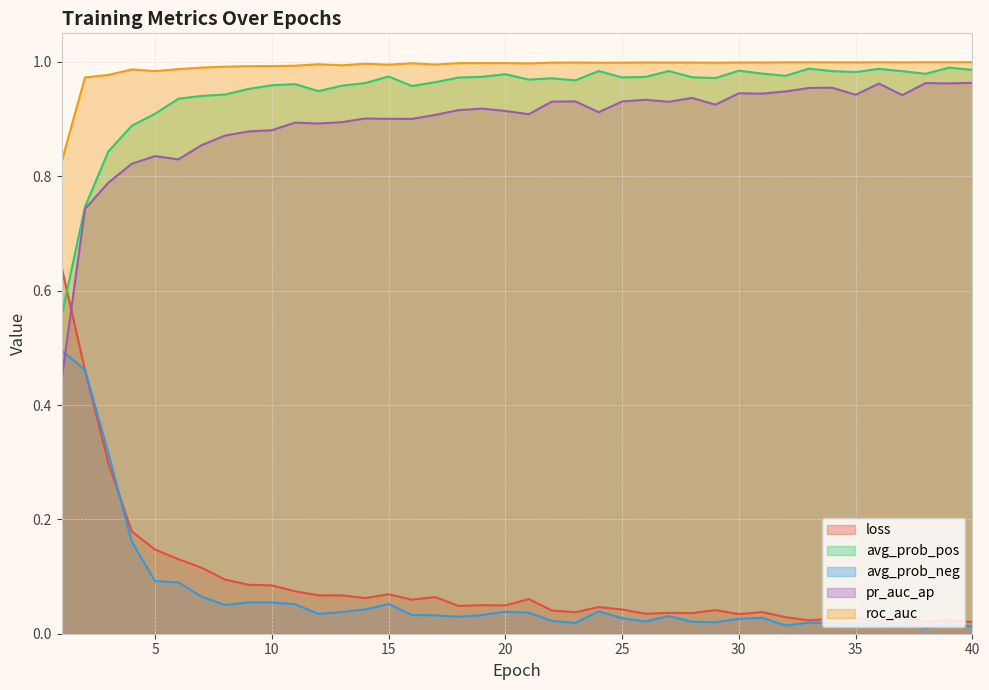

True or false: pr_auc_ap has more than 2 points higher than both neighbors.

True